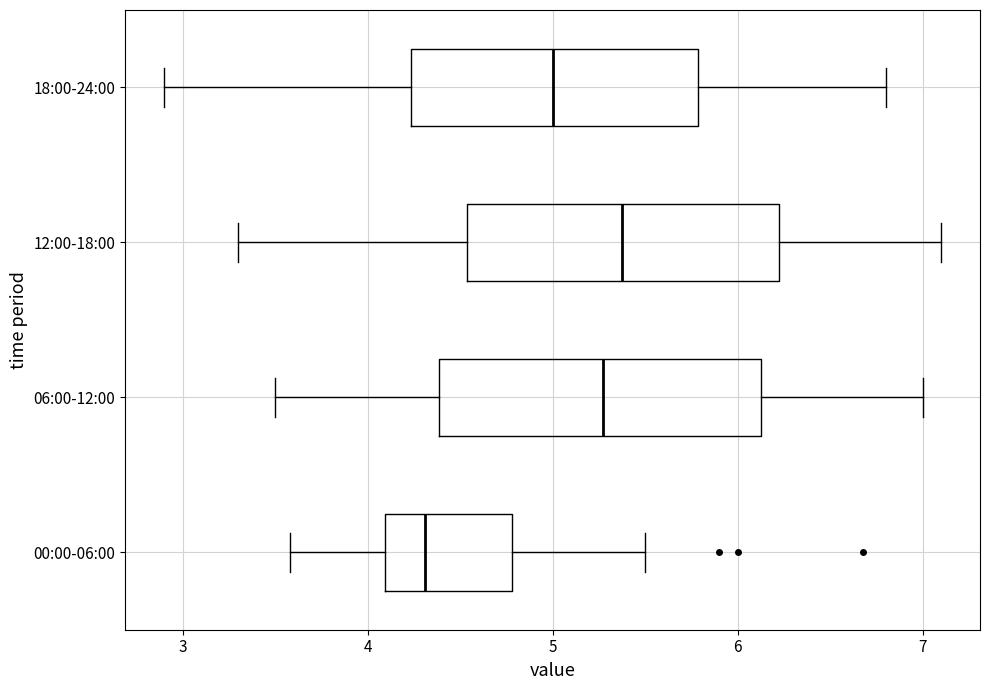

Reading bottom to top, transcribe this box plot: for each box, give where its median line is, the range the box spans, and where its two whiskers end, as read against the x-axis. The values are not printed on the chart, so give them approximately, as read against the axis.

00:00-06:00: median 4.3, box 4.1 to 4.8, whiskers 3.6 to 5.5
06:00-12:00: median 5.3, box 4.4 to 6.1, whiskers 3.5 to 7.0
12:00-18:00: median 5.4, box 4.5 to 6.2, whiskers 3.3 to 7.1
18:00-24:00: median 5.0, box 4.2 to 5.8, whiskers 2.9 to 6.8